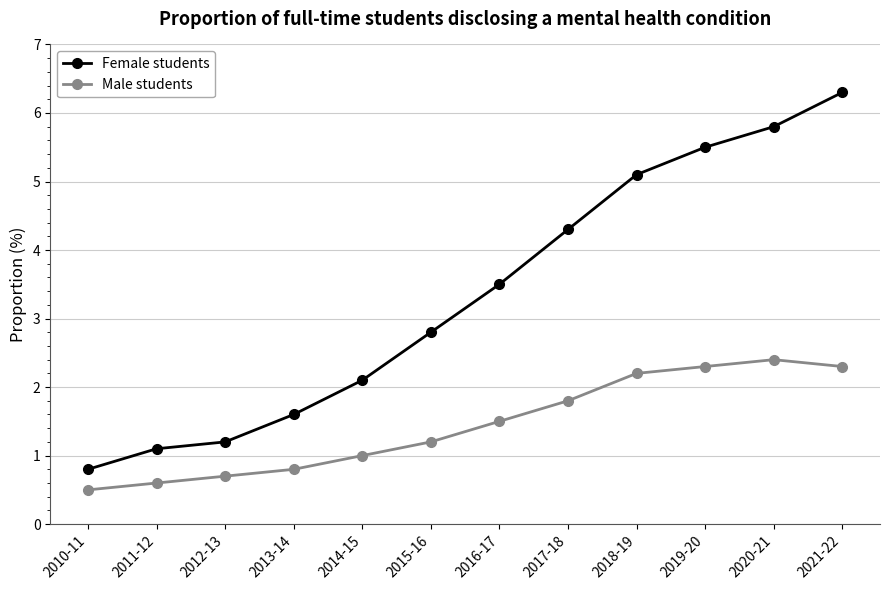

True or false: Female students and Male students cross at least once.

False